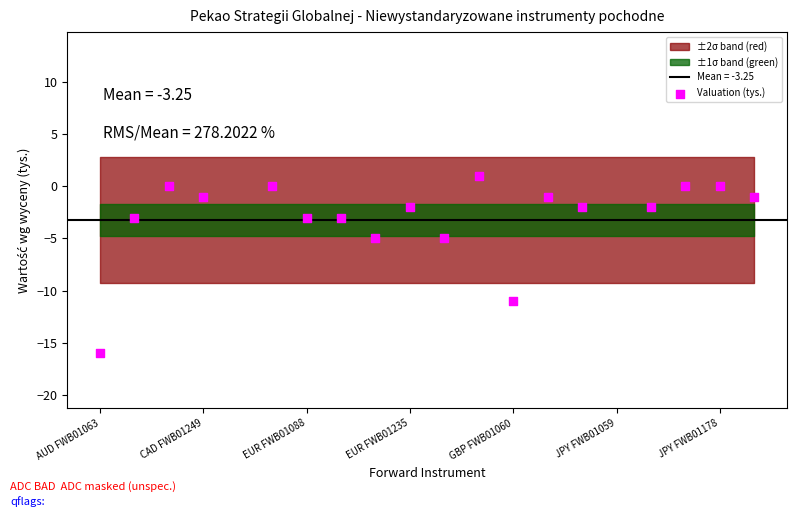

Which has a higher value, CAD FWB01249 or 19?

19